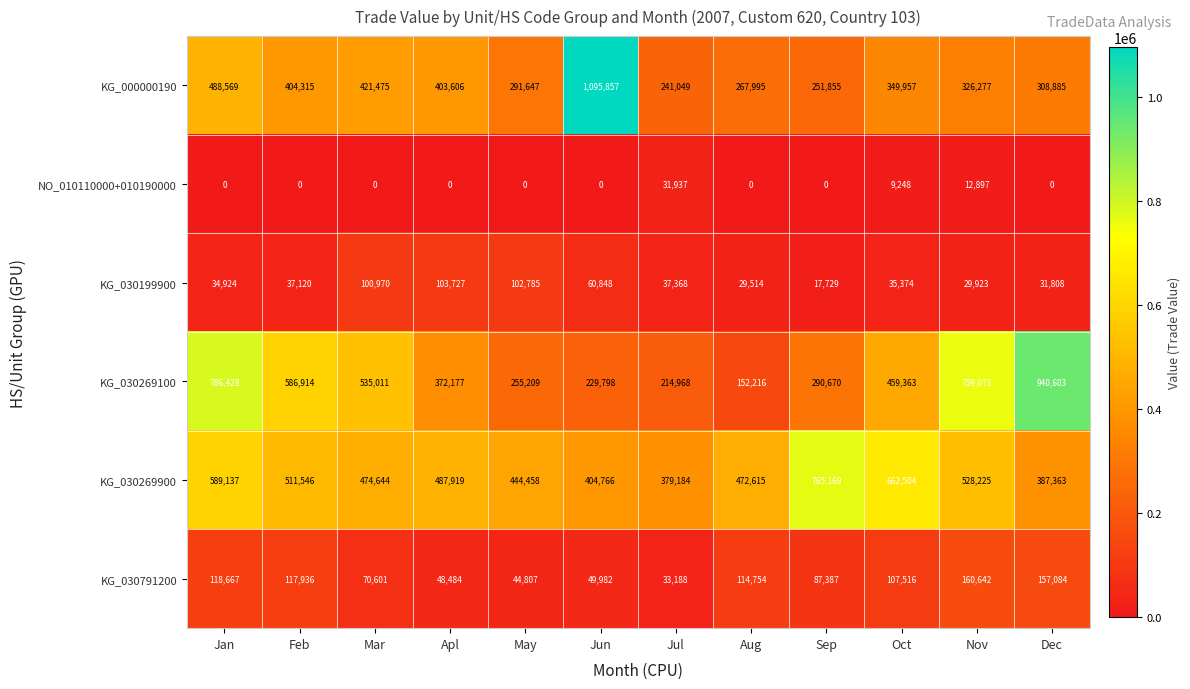

What is the difference between the second highest and second lowest values in the KG_000000190 series?

236714